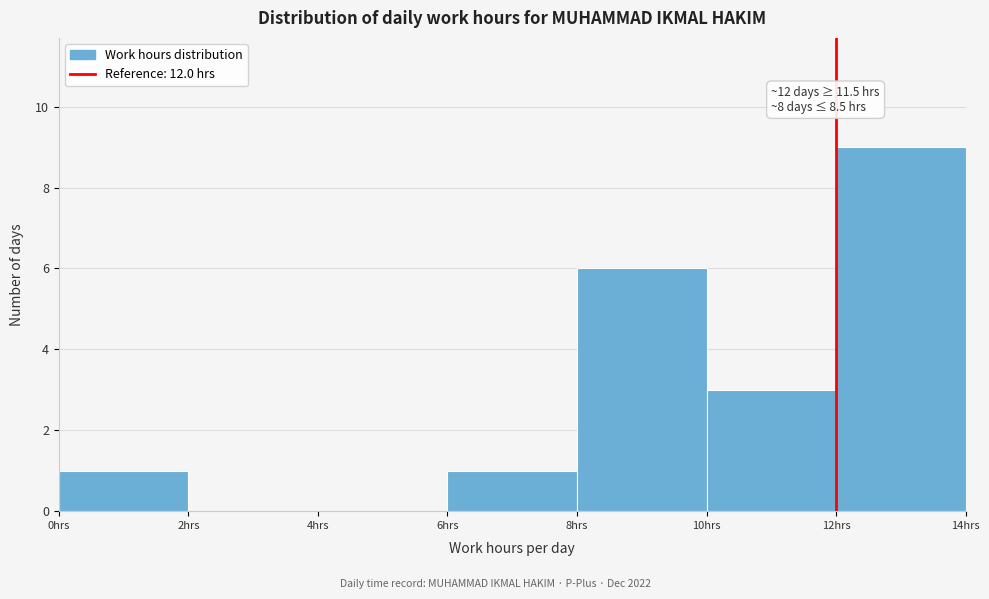

Which range on the x-axis has the tallest bar?

12 to 14